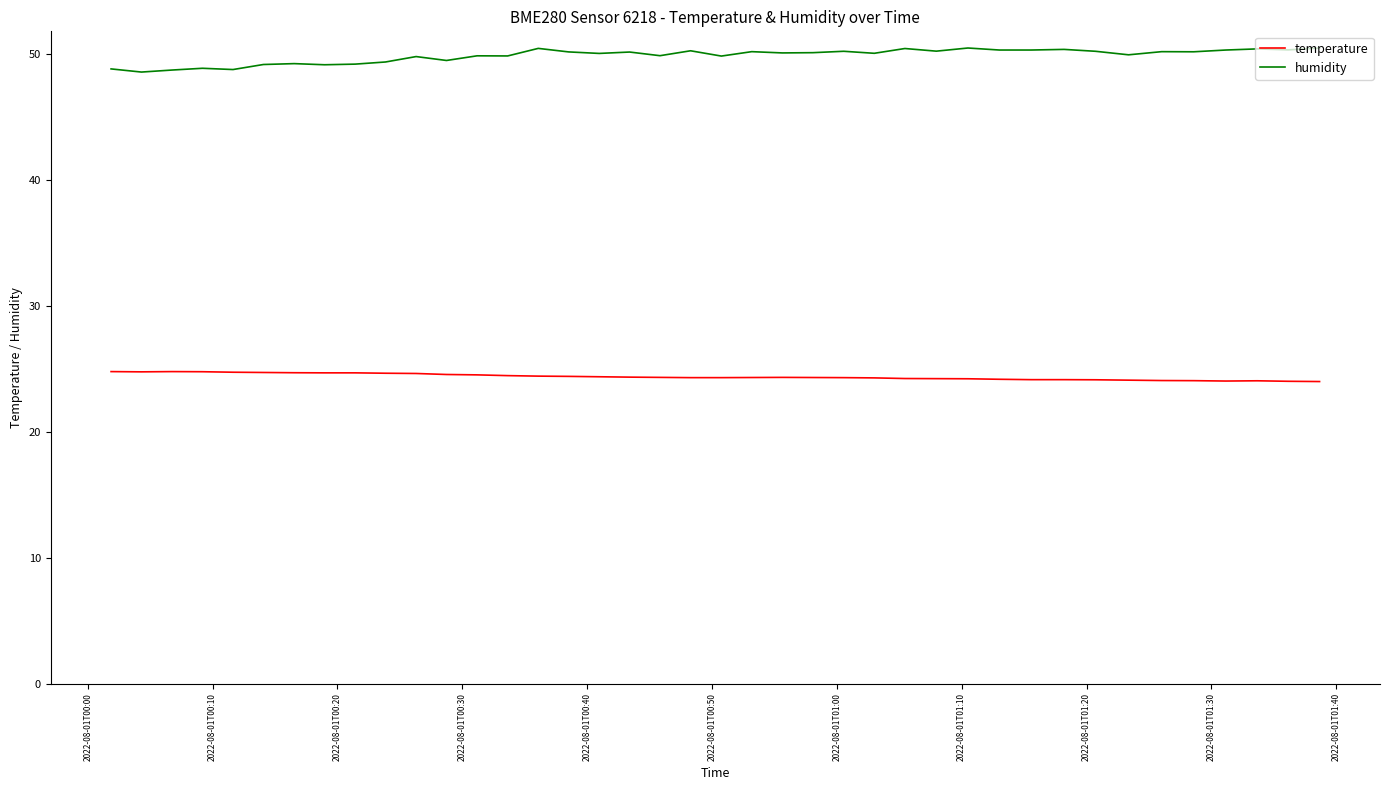

True or false: humidity and temperature cross at least once.

False